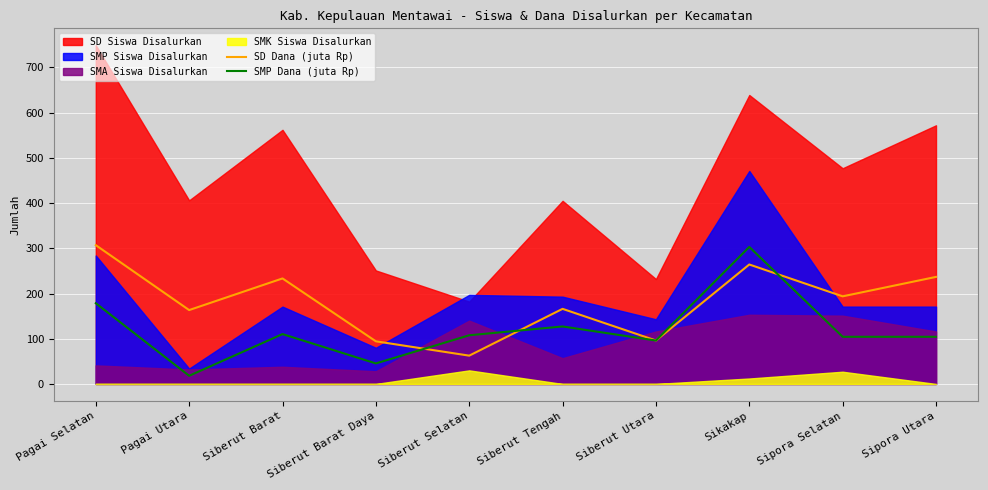

What value does the SD Dana (juta Rp) series have at Sikakap?

264.1